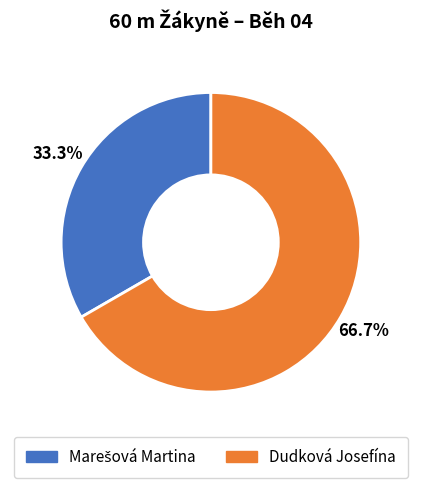

Which category has the biggest portion of the pie?

Dudková Josefína